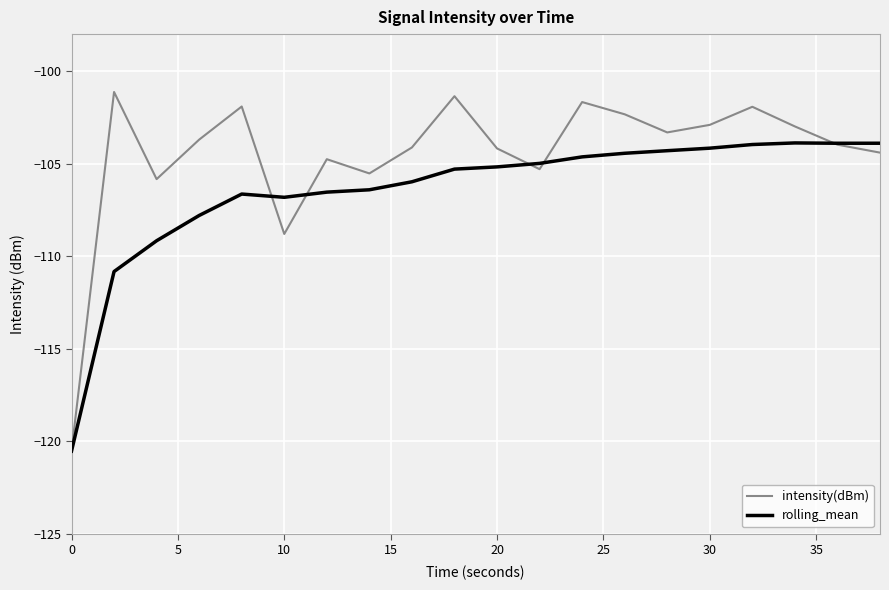

Which series has the largest total across all categories?

intensity(dBm)